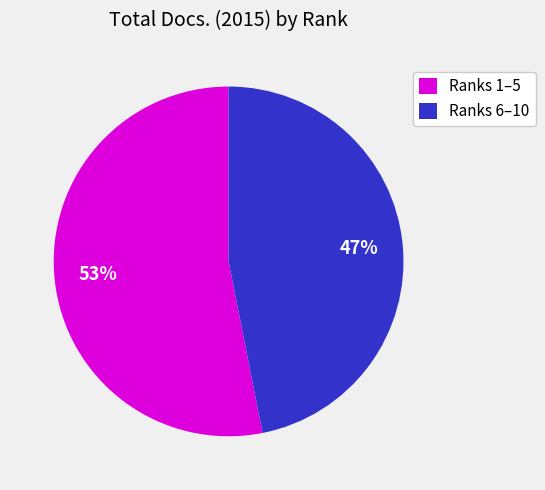

Is the sum of Ranks 1–5 and Ranks 6–10 greater than half?

Yes